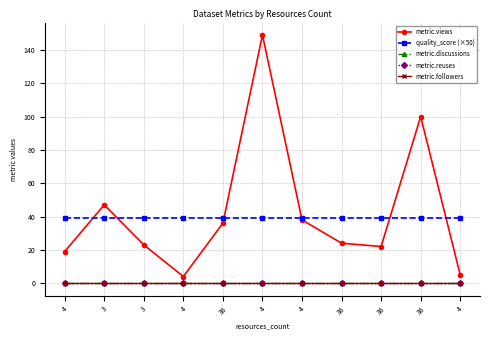

True or false: metric.discussions and metric.reuses cross at least once.

False